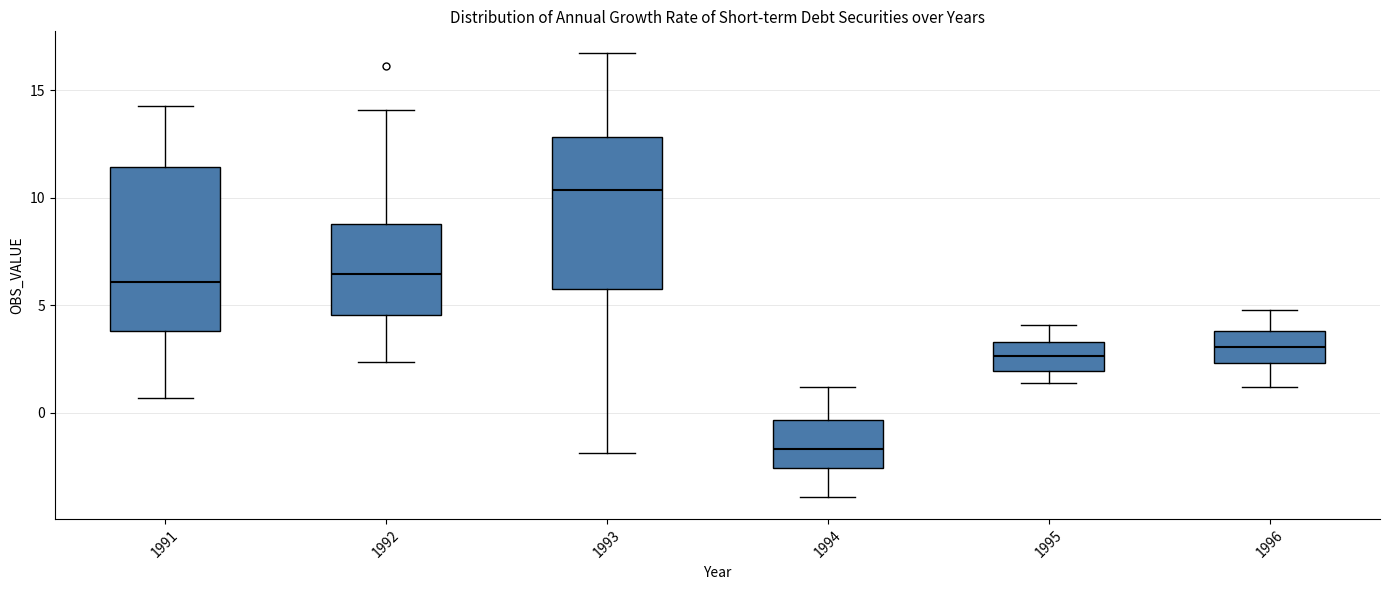

Reading left to right, read every box against the y-axis: the position of its median line, the range the box covers, and the ends of its whiskers. The values are not printed on the chart, so give them approximately, as read against the axis.

1991: median 6.0, box 4.0 to 11.5, whiskers 0.5 to 14.5
1992: median 6.5, box 4.5 to 9.0, whiskers 2.5 to 14.0
1993: median 10.5, box 5.5 to 13.0, whiskers -2.0 to 16.5
1994: median -1.5, box -2.5 to -0.5, whiskers -4.0 to 1.0
1995: median 2.5, box 2.0 to 3.5, whiskers 1.5 to 4.0
1996: median 3.0, box 2.5 to 4.0, whiskers 1.0 to 5.0